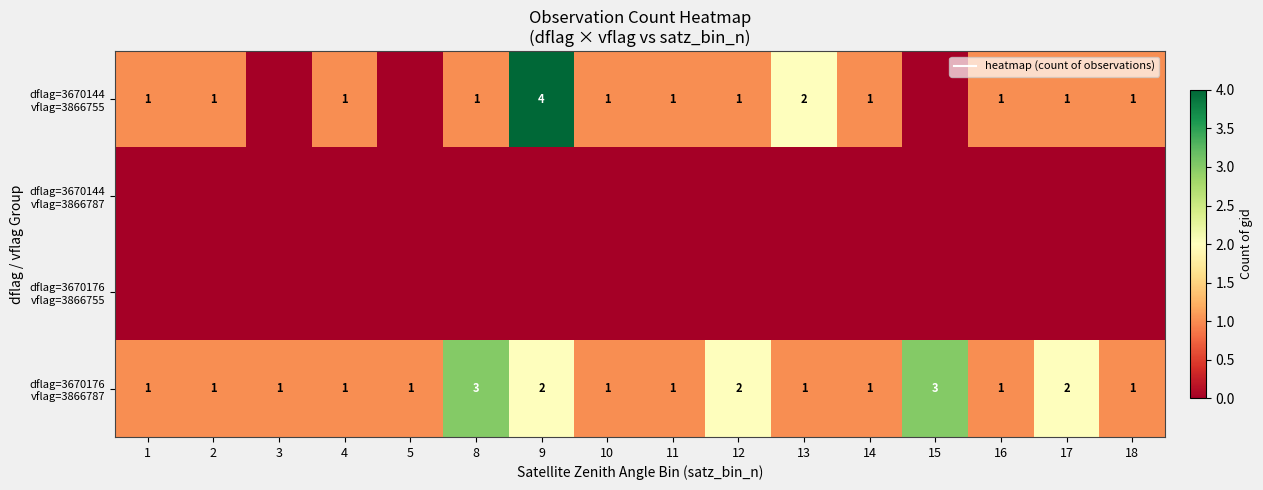

What is the difference between the second highest and minimum values in the dflag=3670144 vflag=3866755 series?

2